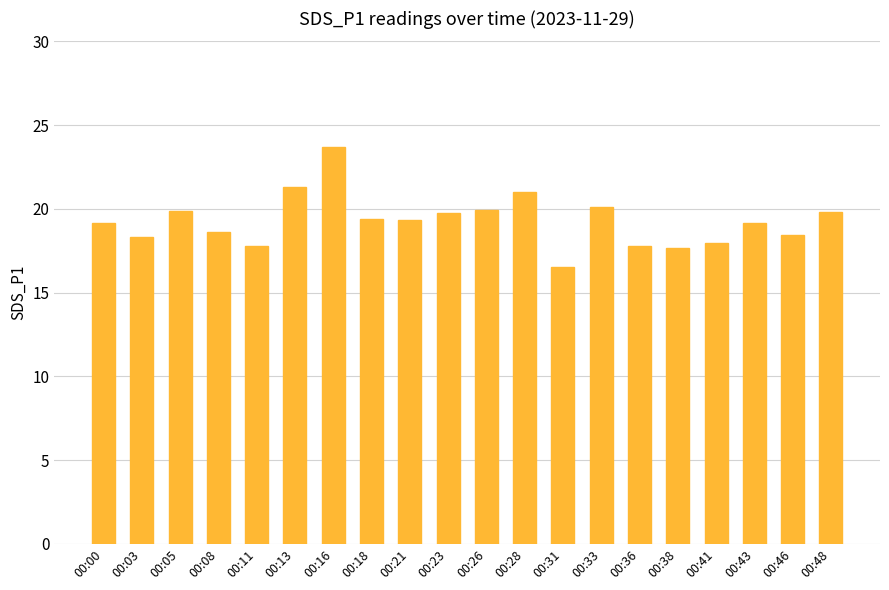

True or false: the data shows 17.9 at 00:41.

True